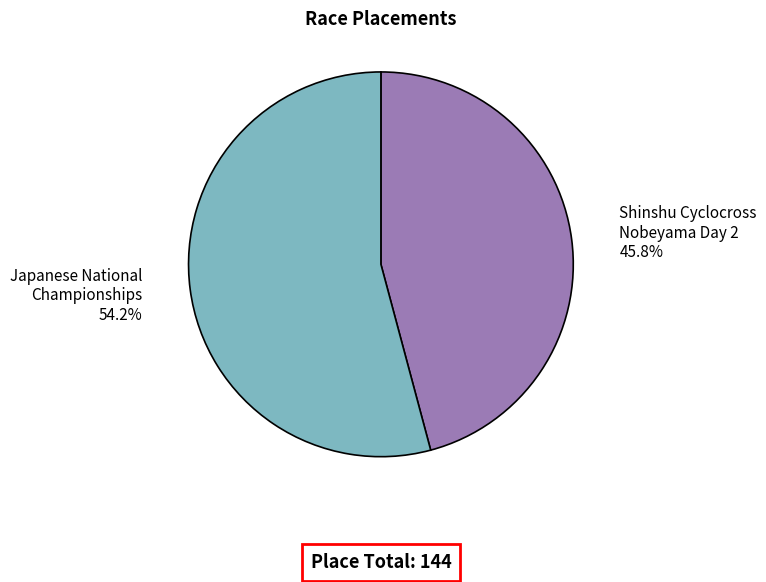

Which category has the biggest portion of the pie?

Japanese National Championships